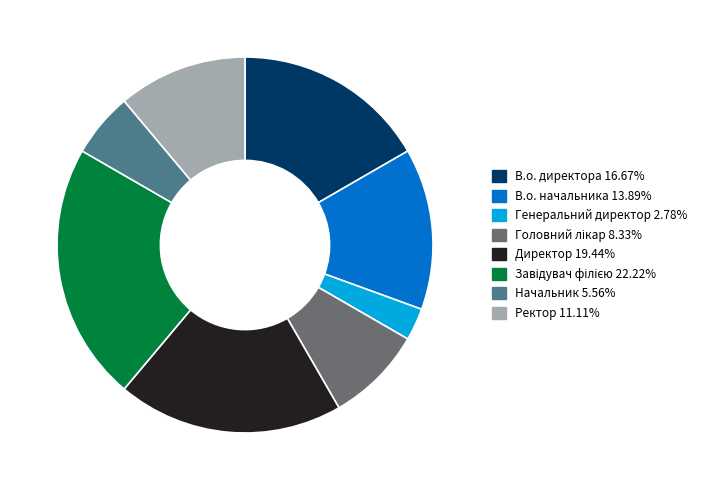

Between Начальник and Генеральний директор, which is larger?

Начальник